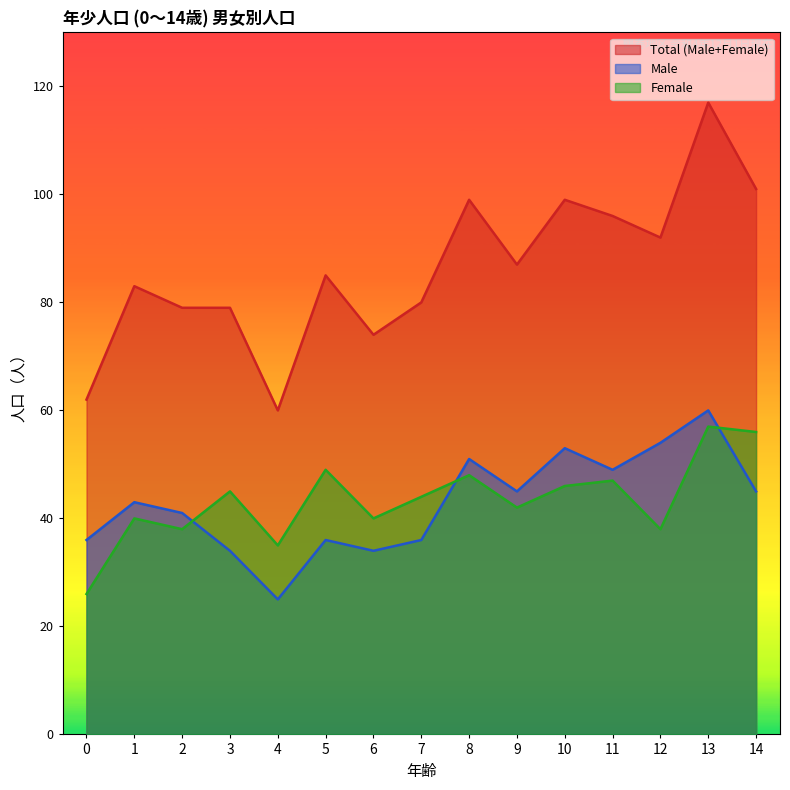

Reading left to right, transcribe all the data shown in this chart.

Total (Male+Female): 0=62	1=83	2=79	3=79	4=60	5=85	6=74	7=80	8=99	9=87	10=99	11=96	12=92	13=117	14=101
Male: 0=36	1=43	2=41	3=34	4=25	5=36	6=34	7=36	8=51	9=45	10=53	11=49	12=54	13=60	14=45
Female: 0=26	1=40	2=38	3=45	4=35	5=49	6=40	7=44	8=48	9=42	10=46	11=47	12=38	13=57	14=56